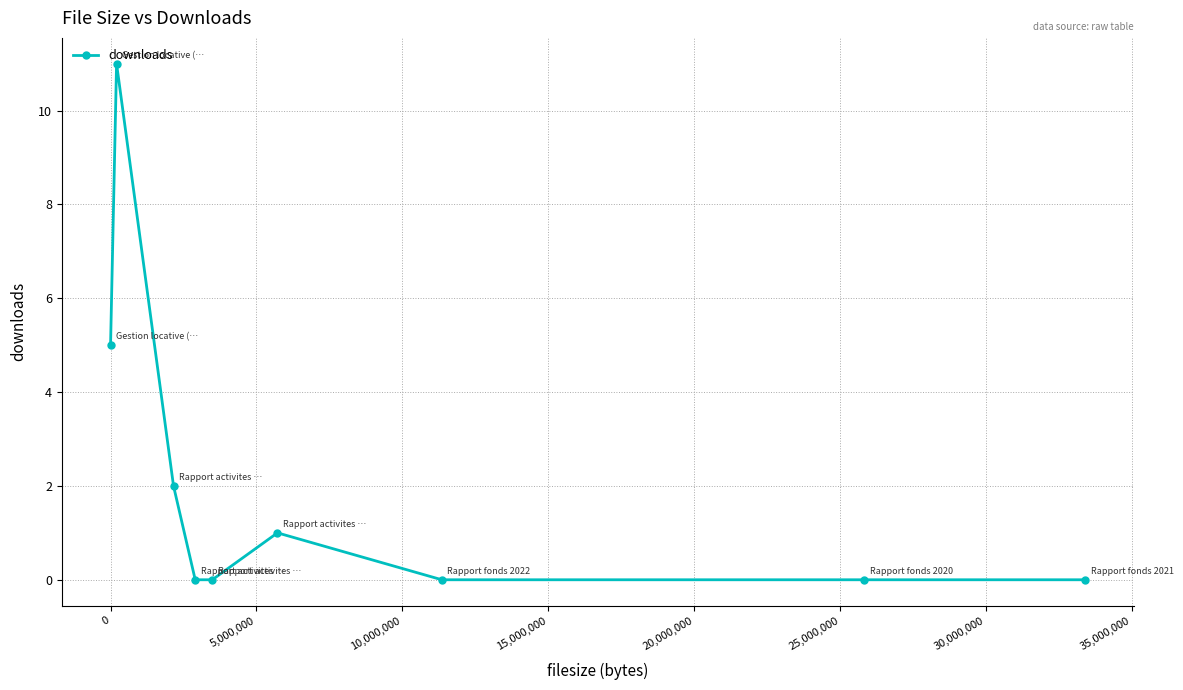

What is the maximum value shown in the chart?

11